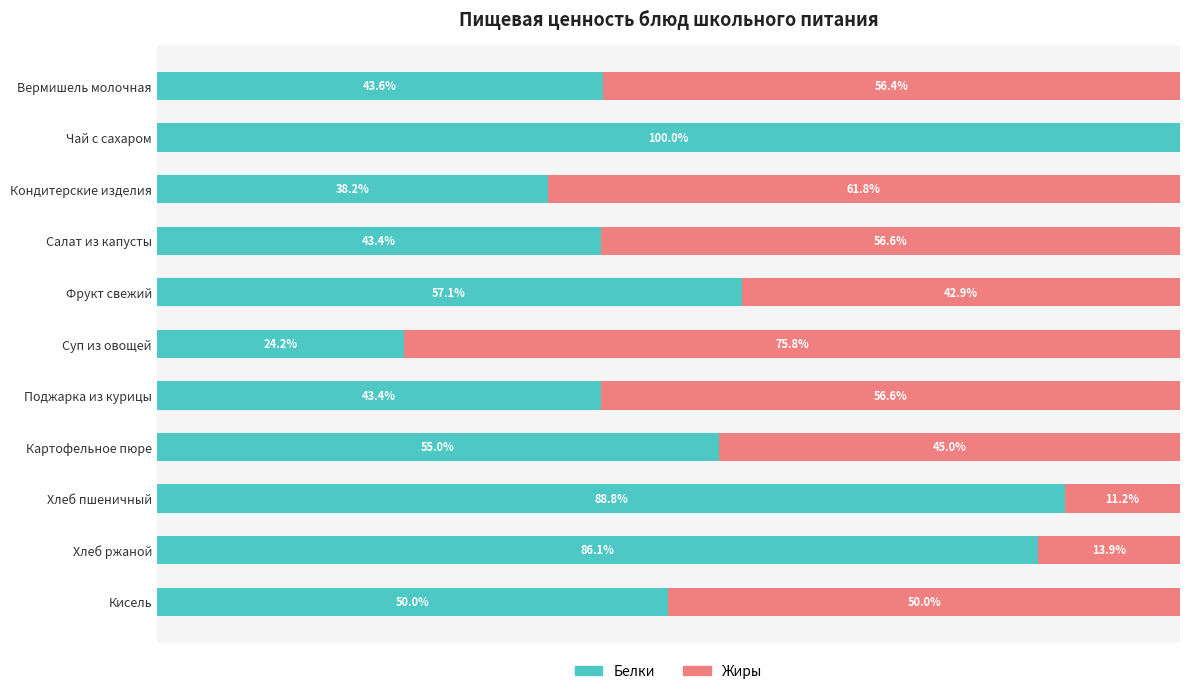

Where is Белки nearest to the value 62?

Фрукт свежий